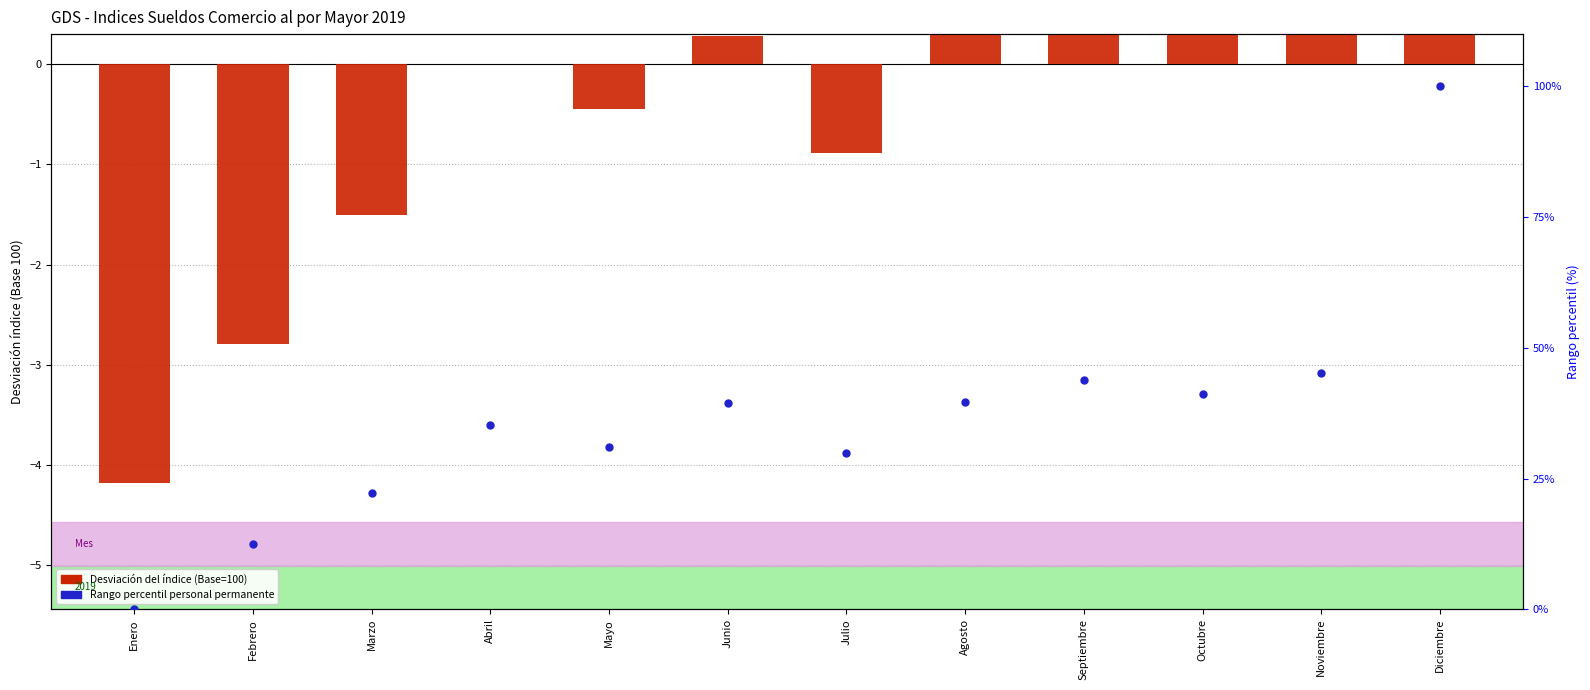

What is the total value across all series at Agosto?

40.1